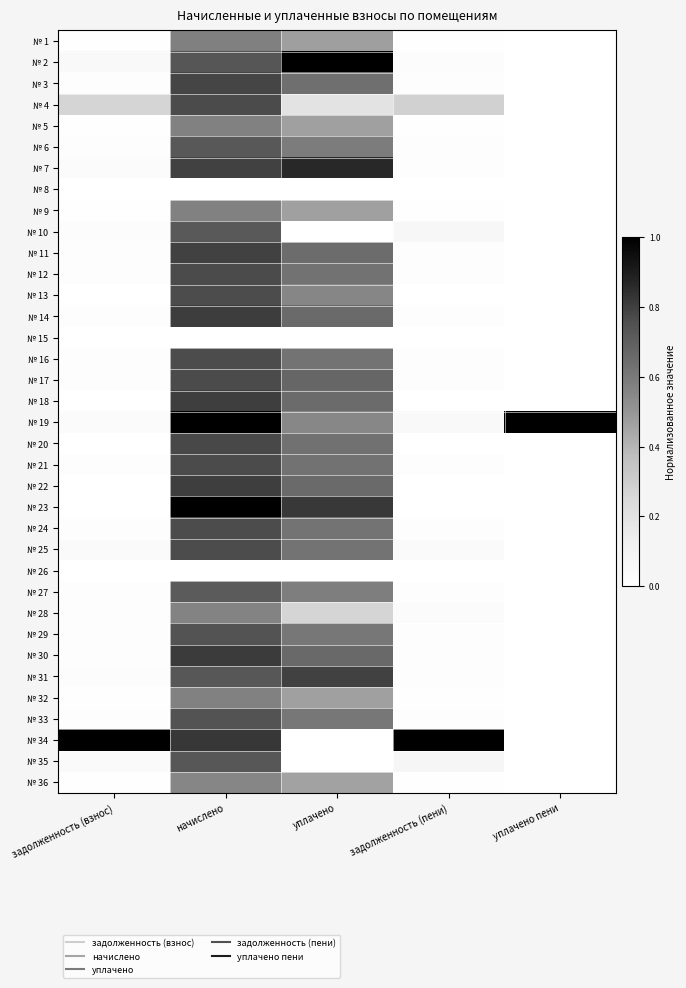

What is the greatest value displayed?

1.0